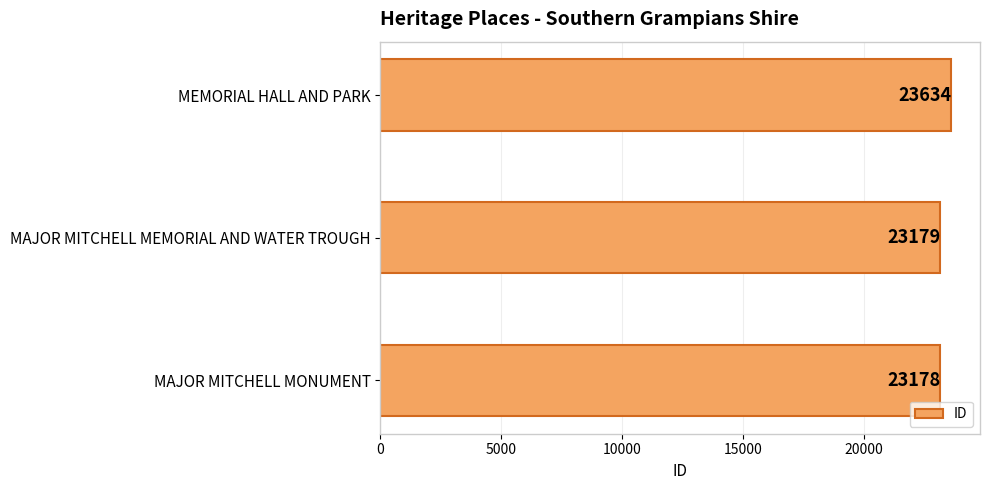

Reading bottom to top, transcribe all the data shown in this chart.

MAJOR MITCHELL MONUMENT=23178	MAJOR MITCHELL MEMORIAL AND WATER TROUGH=23179	MEMORIAL HALL AND PARK=23634